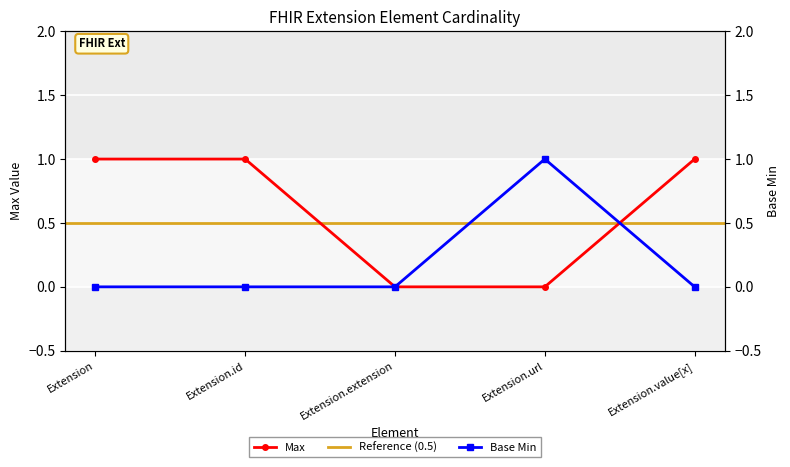

The Max series shows 1 at Extension.id. True or false?

True